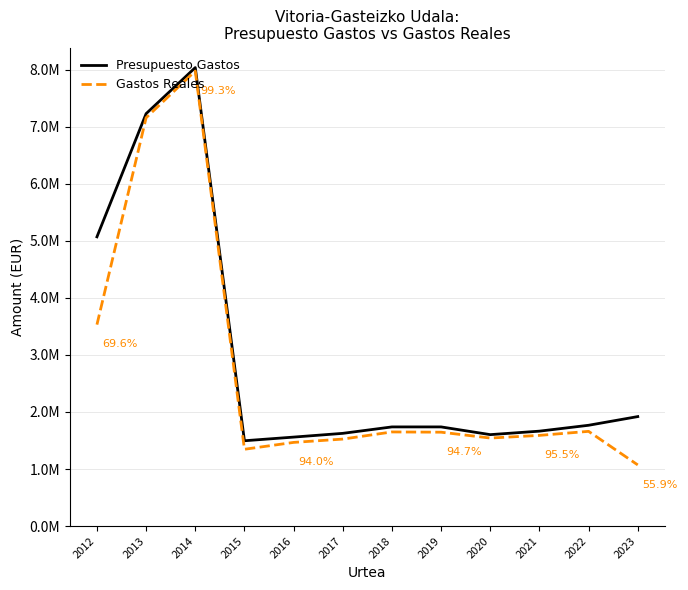

True or false: Gastos Reales and Presupuesto Gastos cross at least once.

False